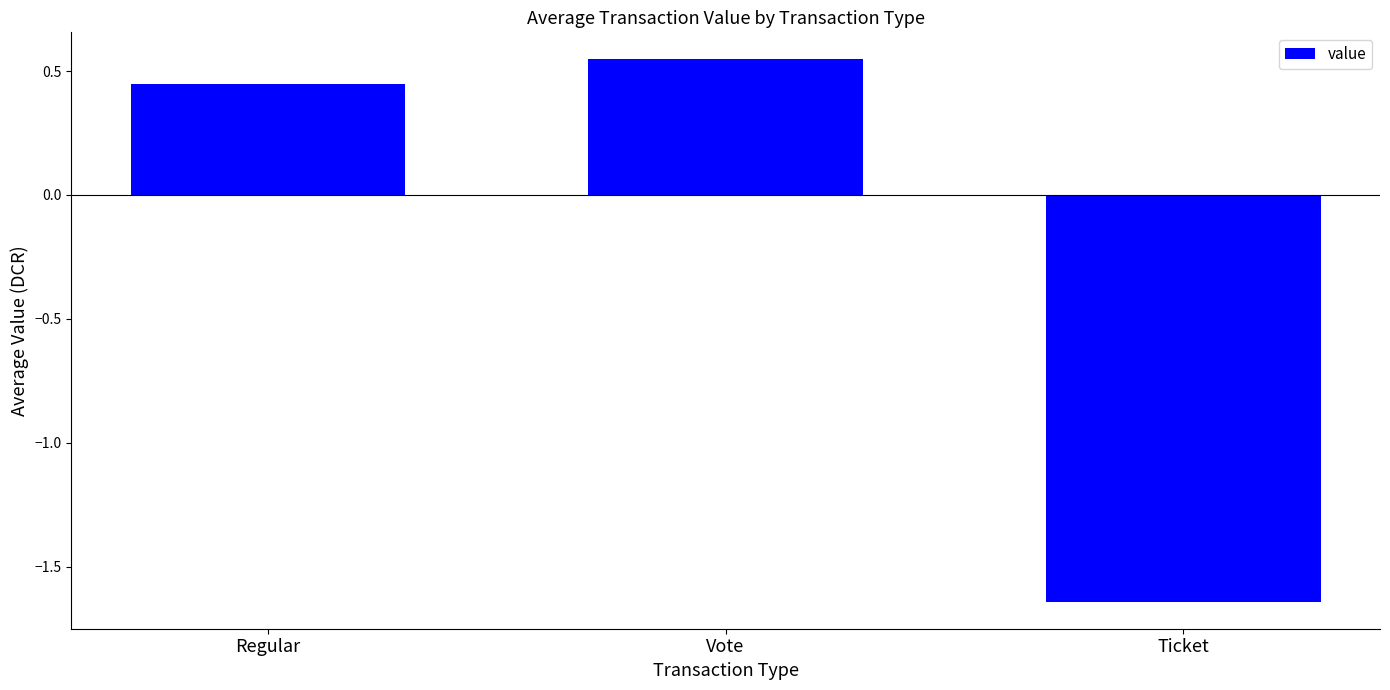

Where is the data nearest to the value 0?

Regular